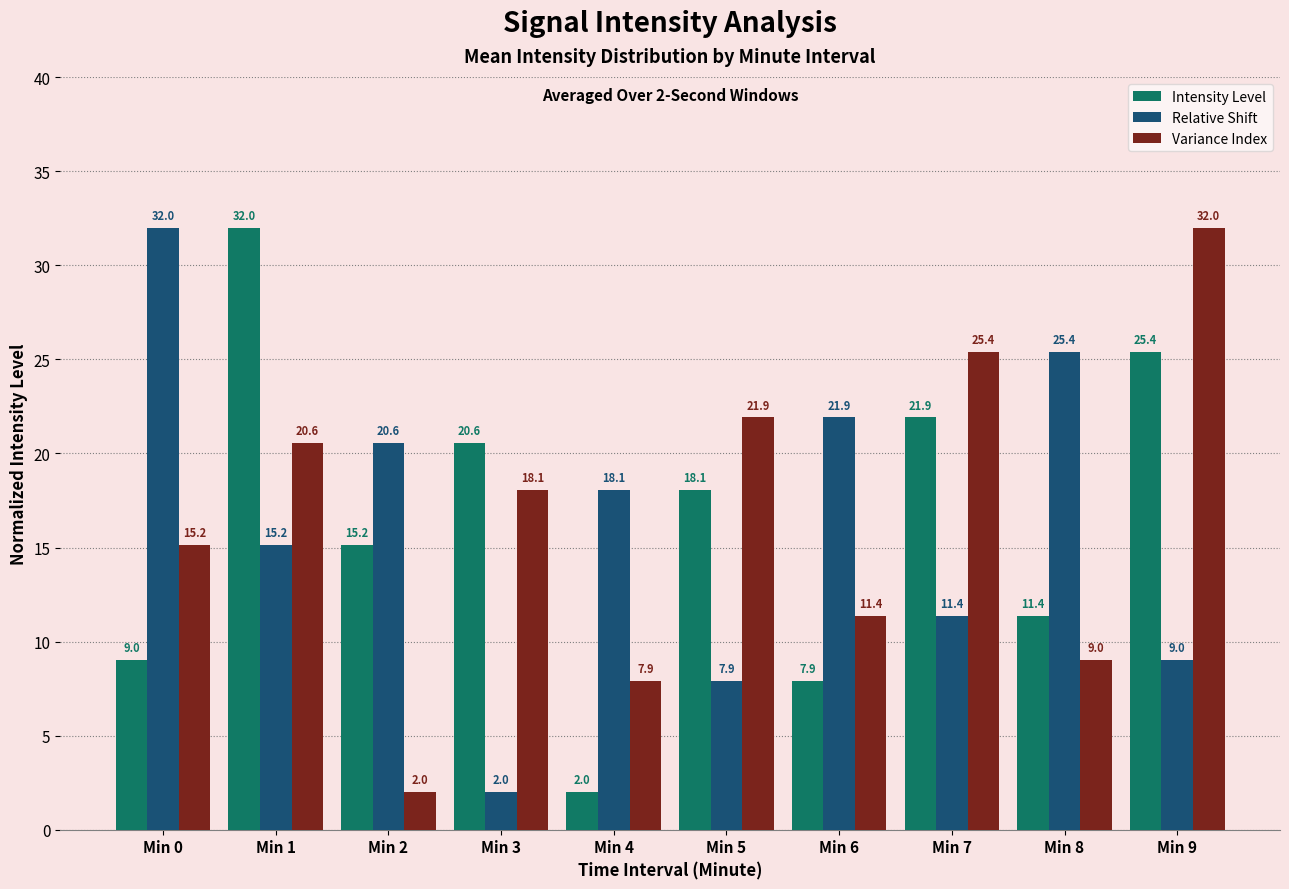

Is the value of Relative Shift at Min 3 greater than the value of Variance Index at Min 6?

No